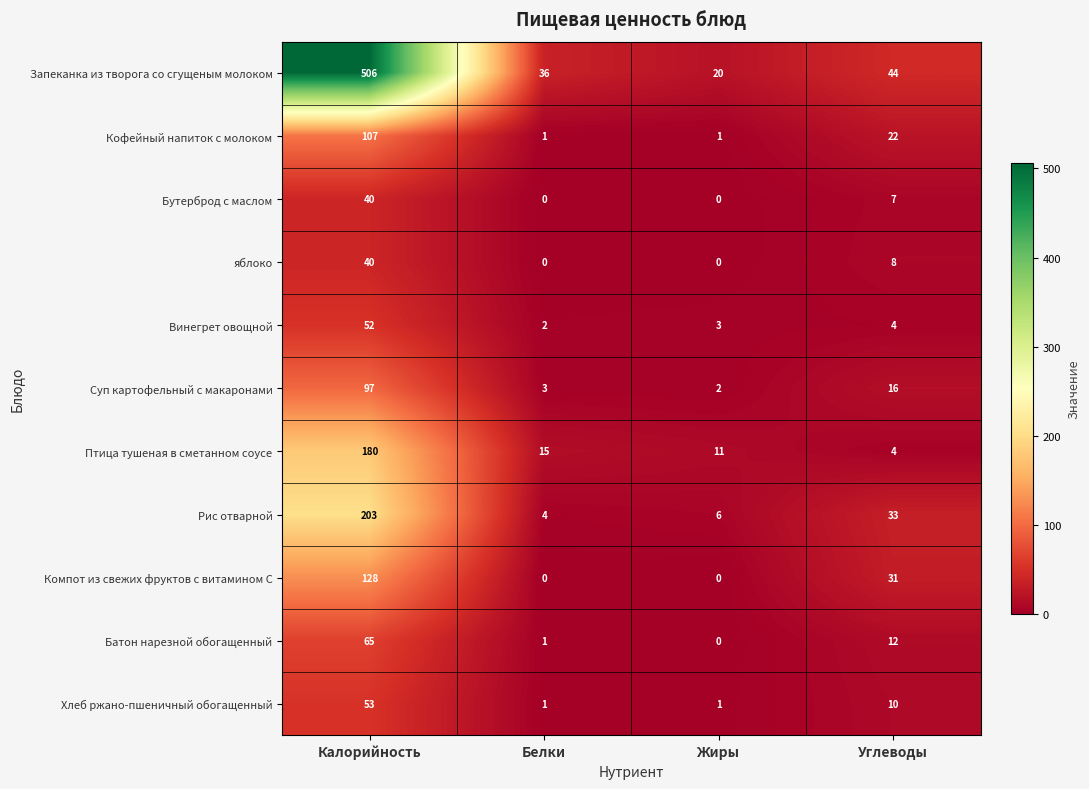

Where does the Бутерброд с маслом series first go above 7?

Калорийность